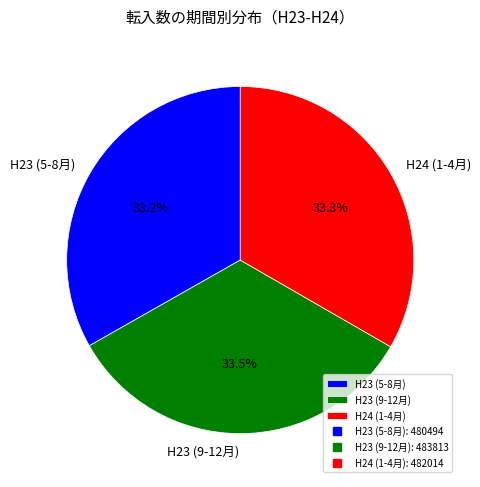

Does H23 (9-12月) represent more than half of the total?

No